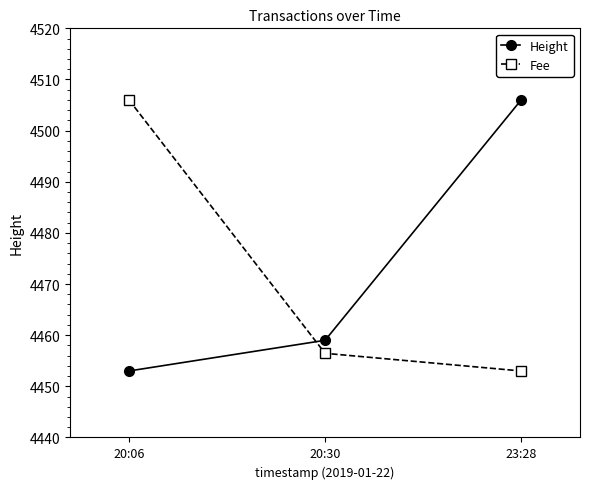

Does the chart display data point markers on the line(s)?

Yes